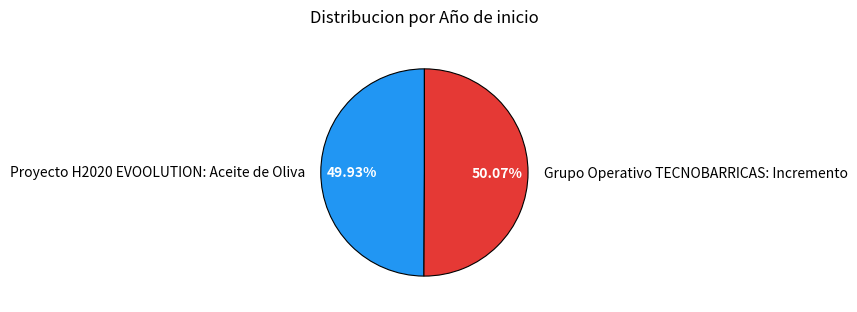

Is there any slice that represents more than half of the pie?

Yes